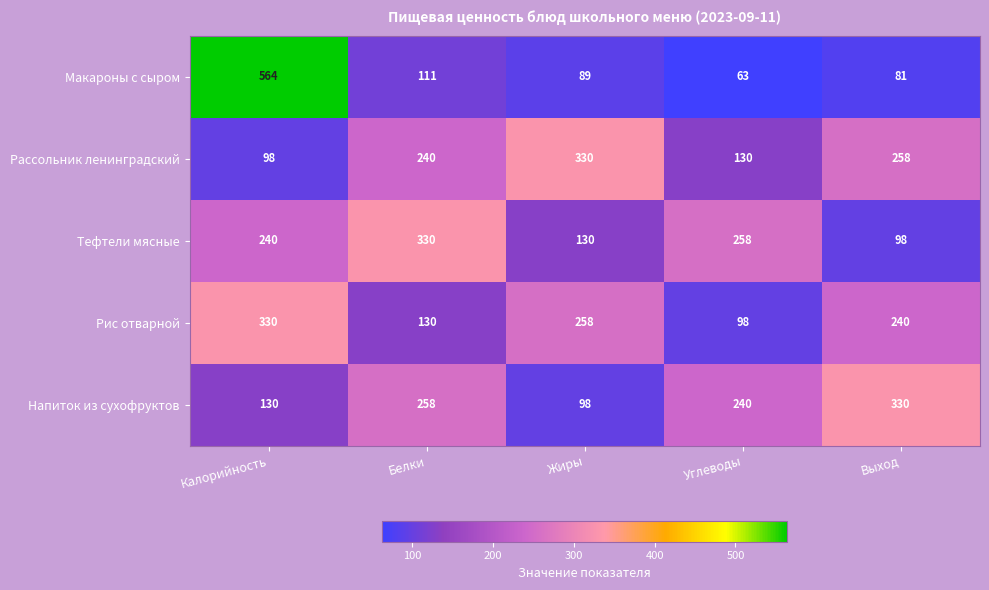

At which category is the sum across all series the highest?

Калорийность